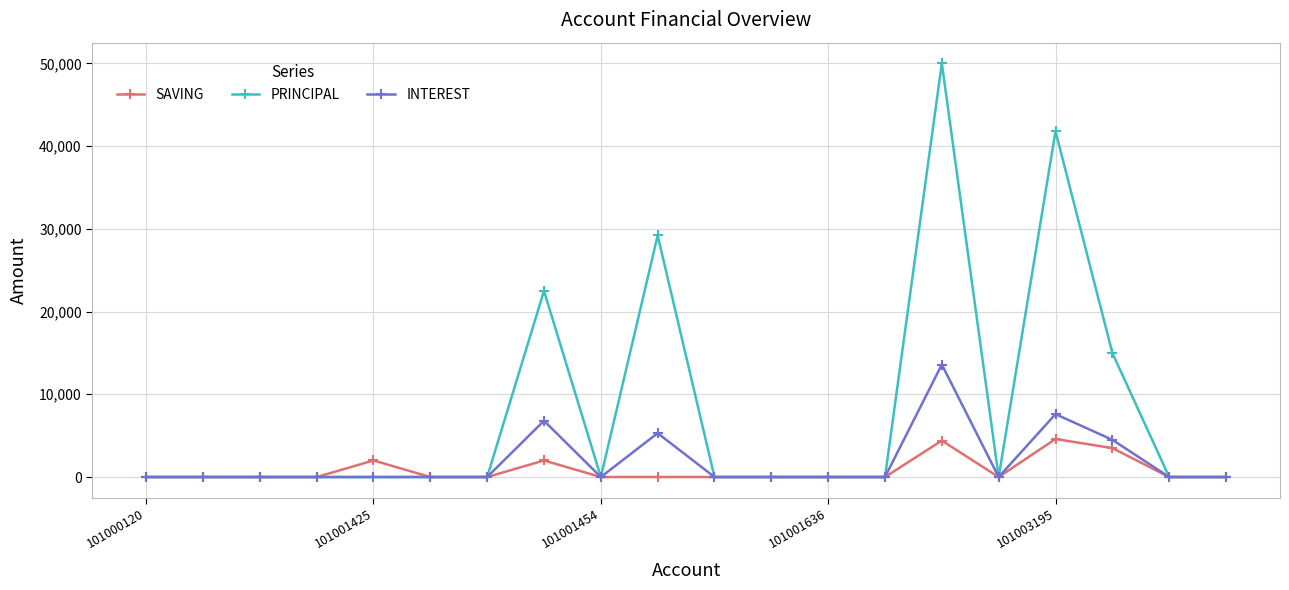

At how many categories does at least one series exceed 23396?

3